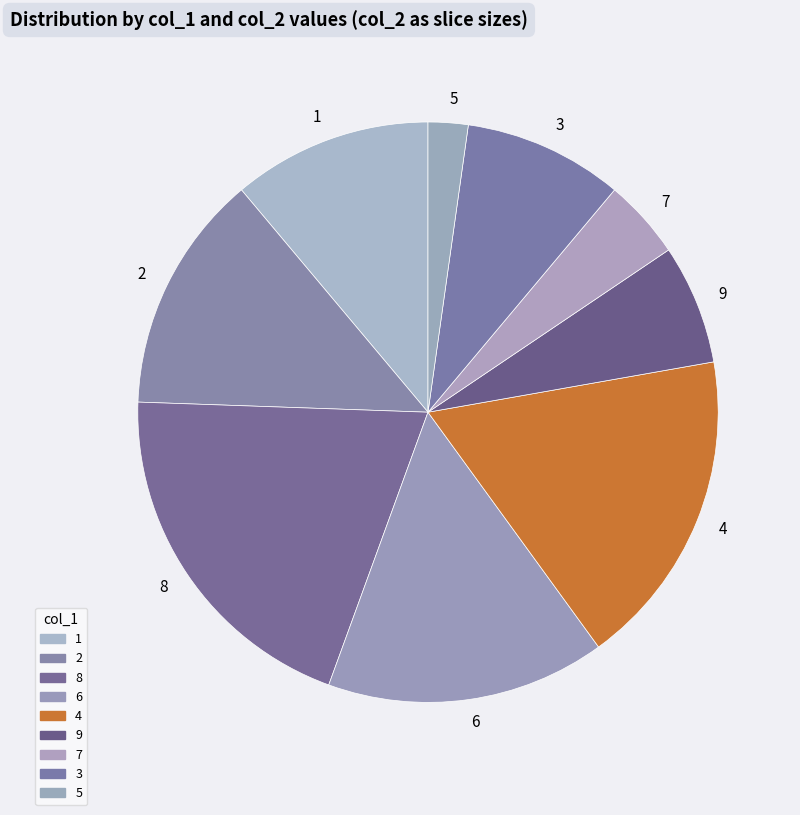

Is there a majority slice in this chart?

No